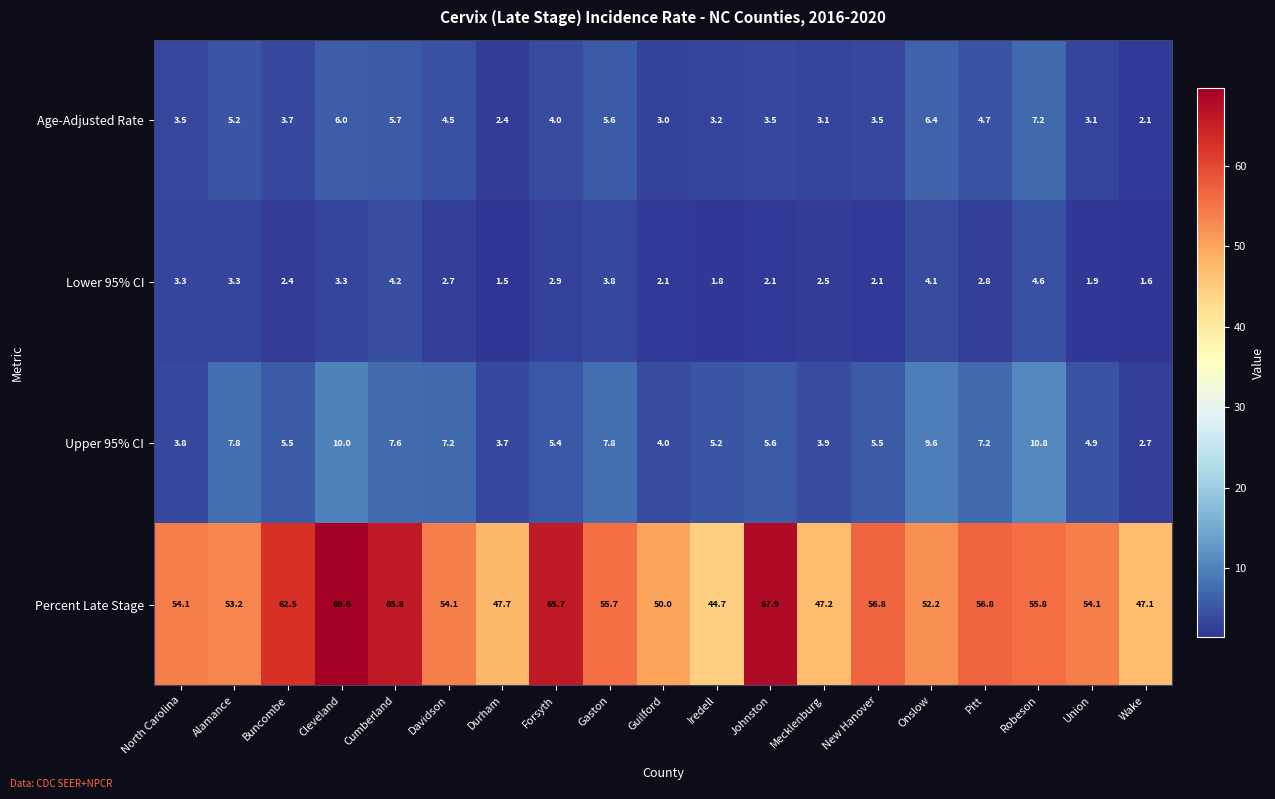

Which category has the lowest value across all series?

Durham